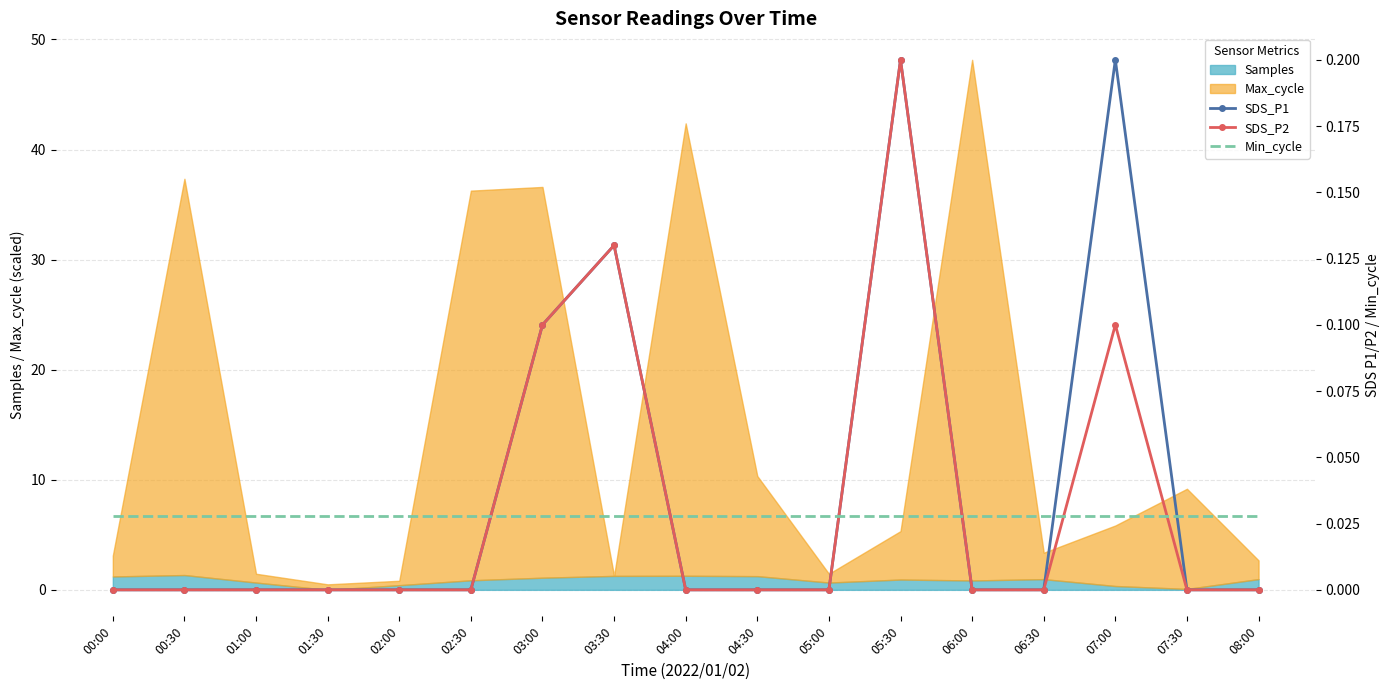

What is the sum of the Min_cycle values at 06:30 and 00:00?

0.1